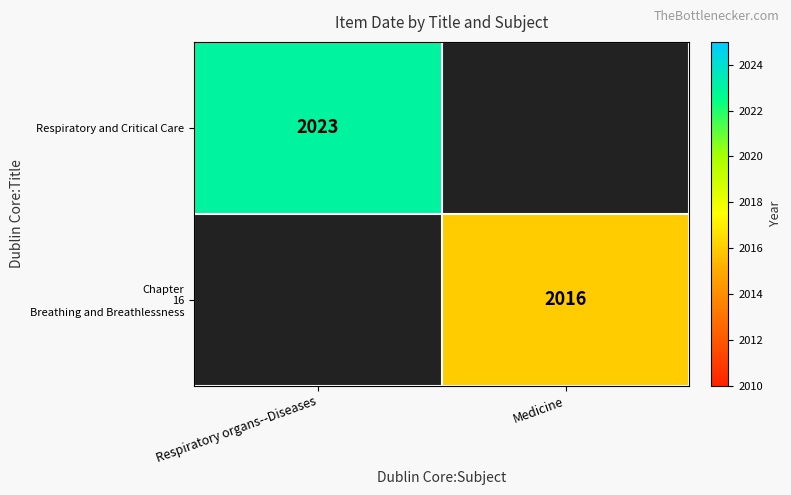

The Respiratory and Critical Care series shows 623 at Respiratory organs--Diseases. True or false?

False